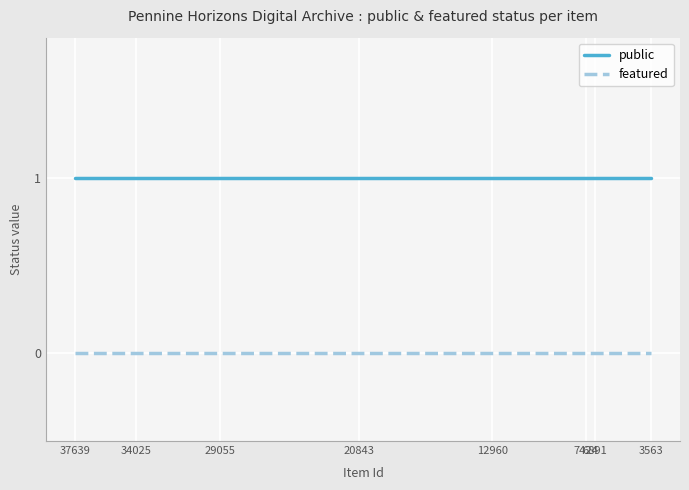

Where is featured nearest to the value 0?

37639